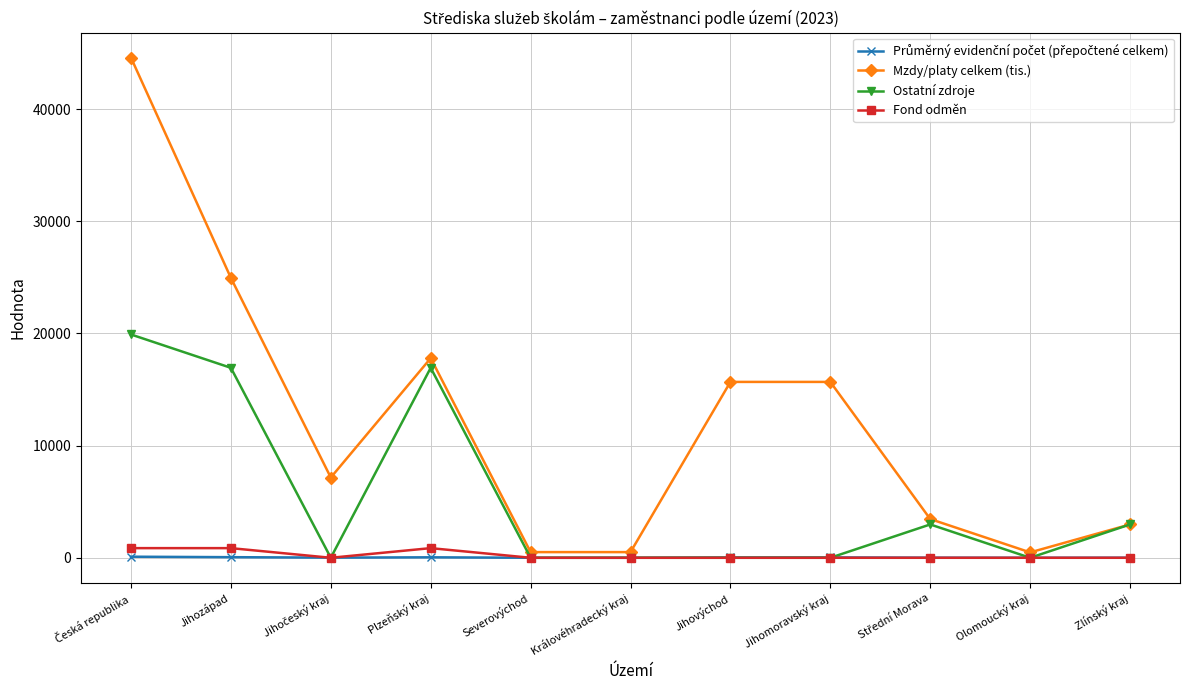

At how many categories does at least one series exceed 4472?

6